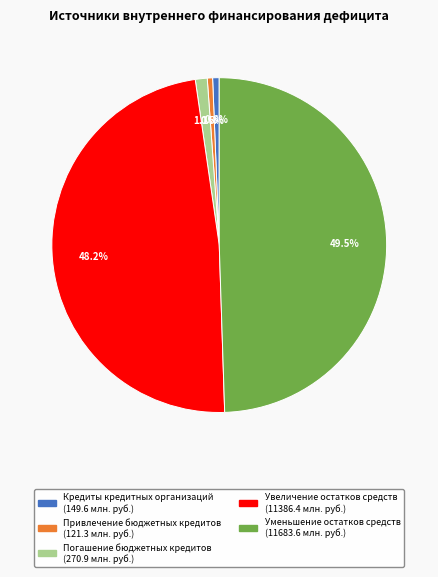

Does Кредиты кредитных организаций represent more than half of the total?

No